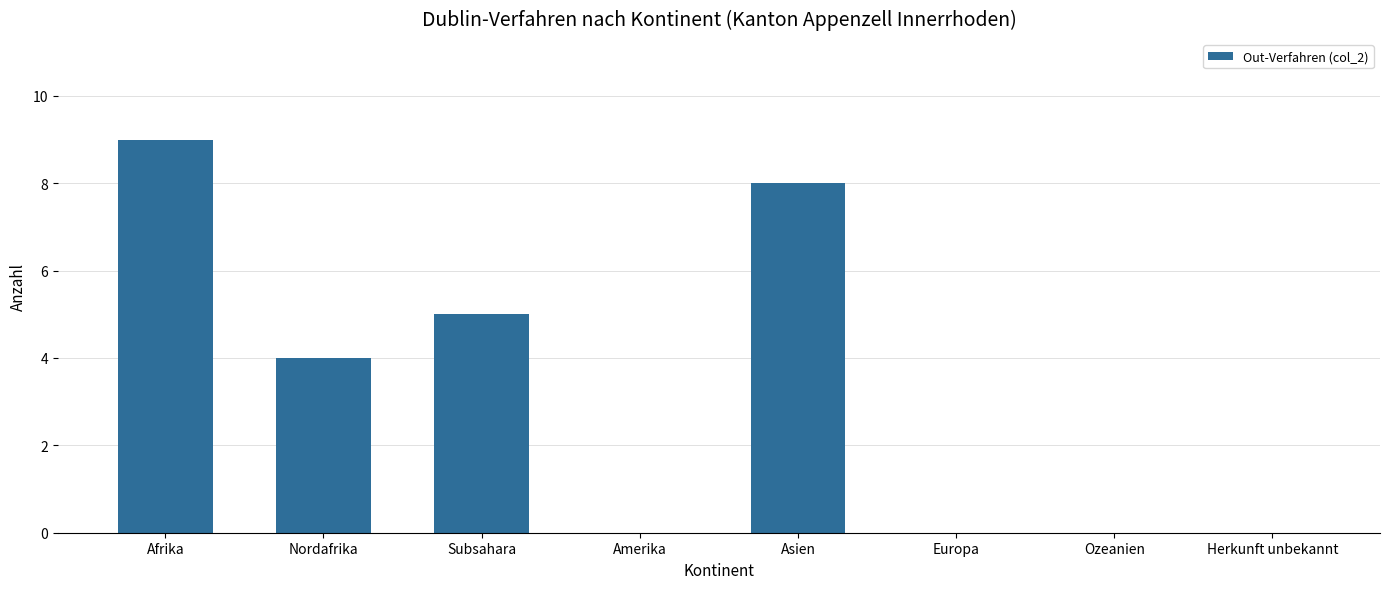

What is the ratio of the value at Afrika to the value at Asien?

1.1